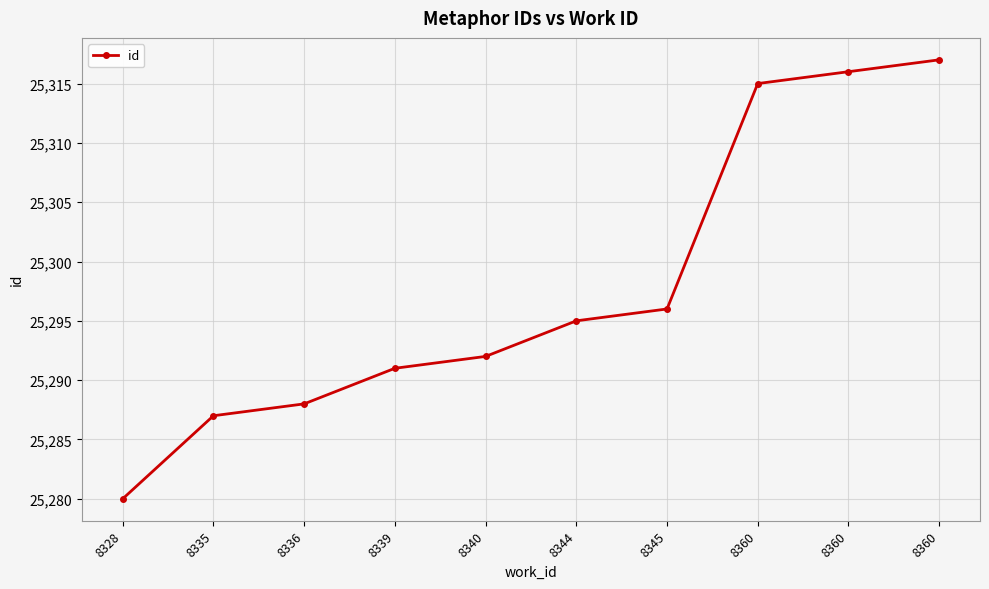

What is the smallest value displayed?

25280